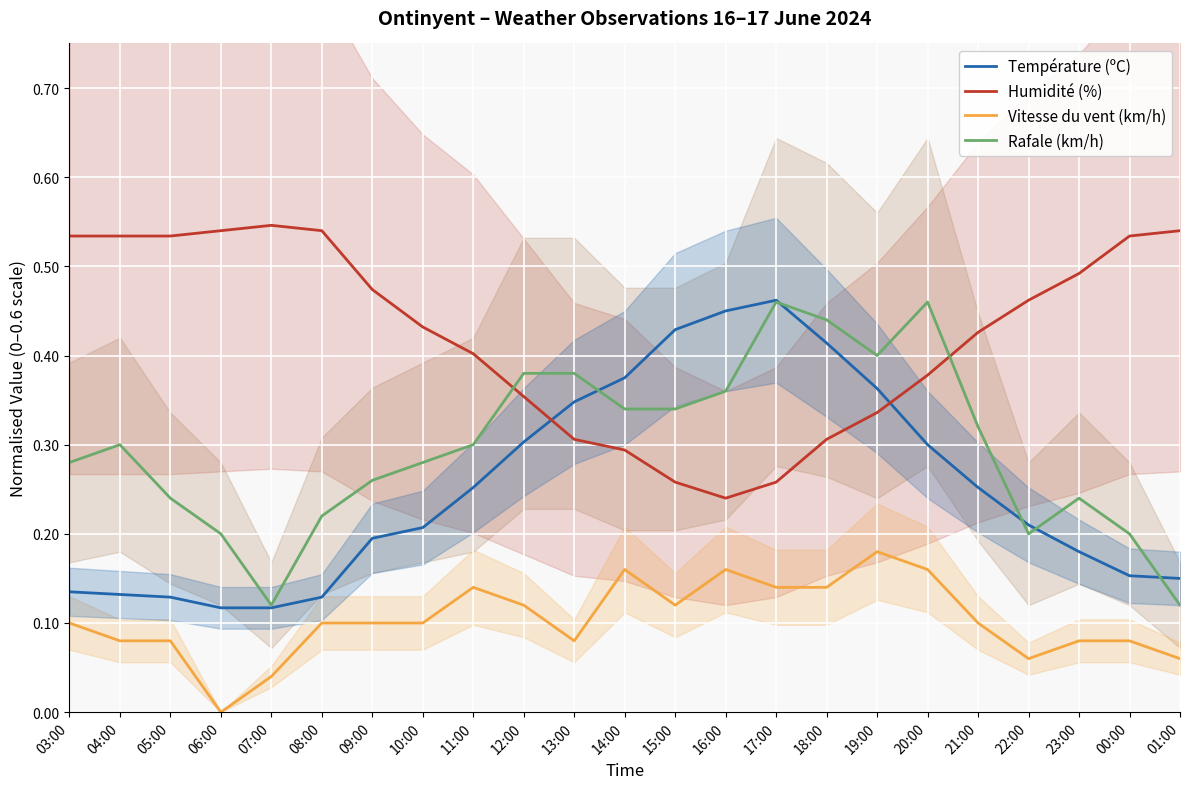

List the labels in order of Humidité (%) value, smallest first.

16:00, 15:00, 17:00, 14:00, 13:00, 18:00, 19:00, 12:00, 20:00, 11:00, 21:00, 10:00, 22:00, 09:00, 23:00, 03:00, 04:00, 05:00, 00:00, 06:00, 08:00, 01:00, 07:00